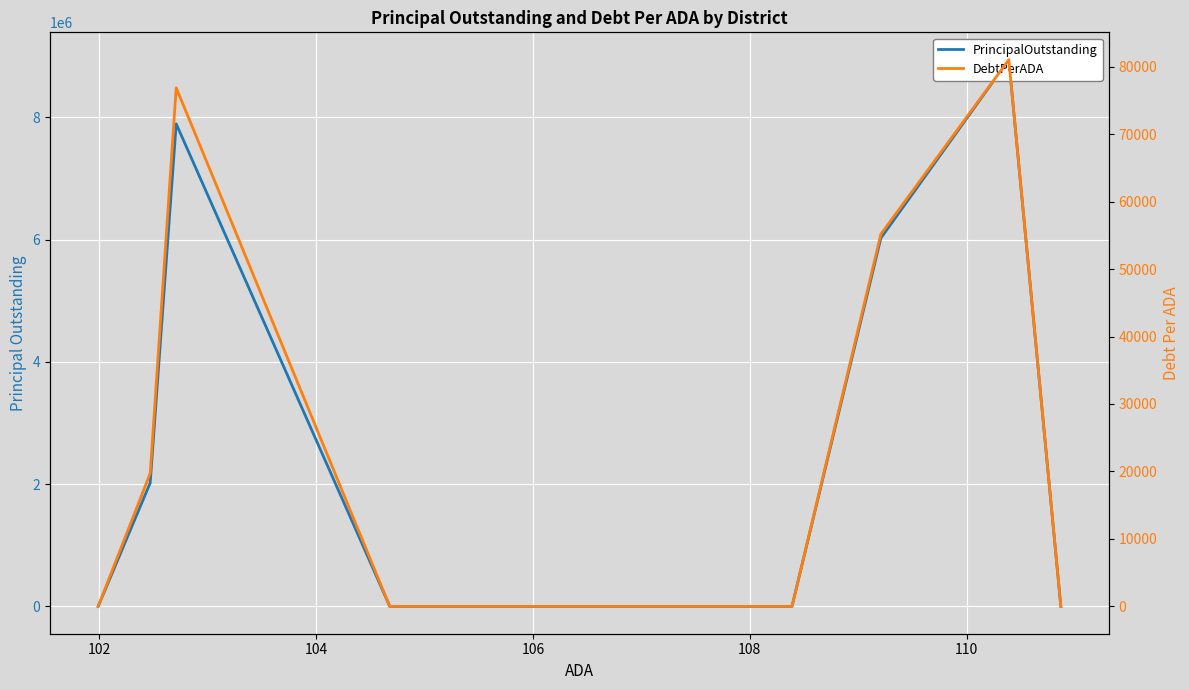

How many data points in PrincipalOutstanding are above 0?

4